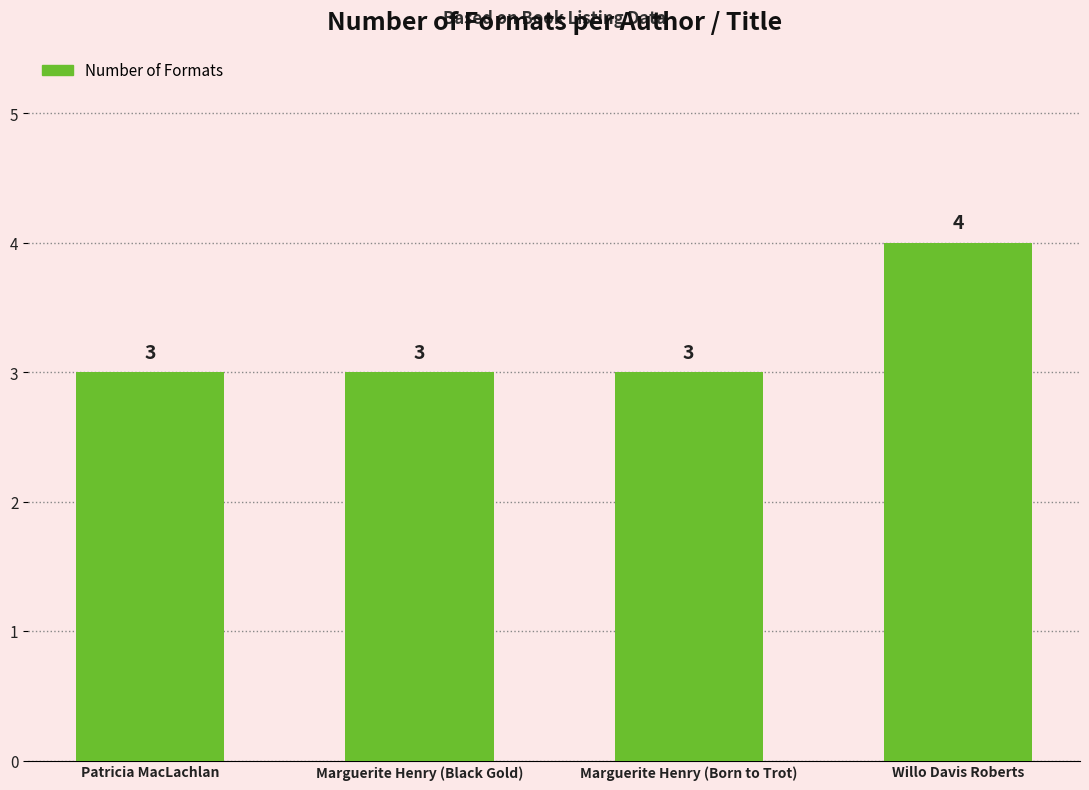

Are the bars horizontal?

No